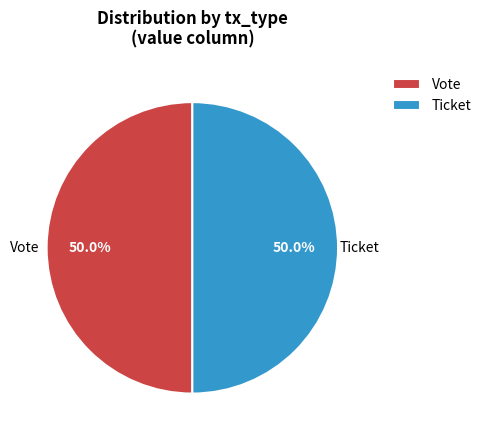

What is the ratio of the value at Ticket to the value at Vote?

1.0